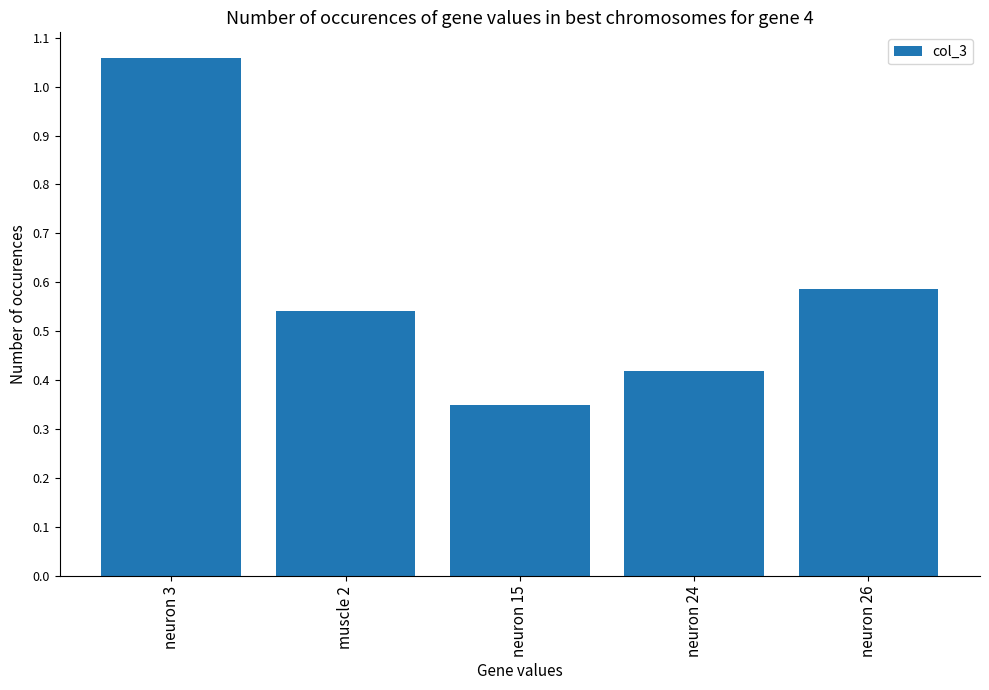

What is the sum of all values?

3.0